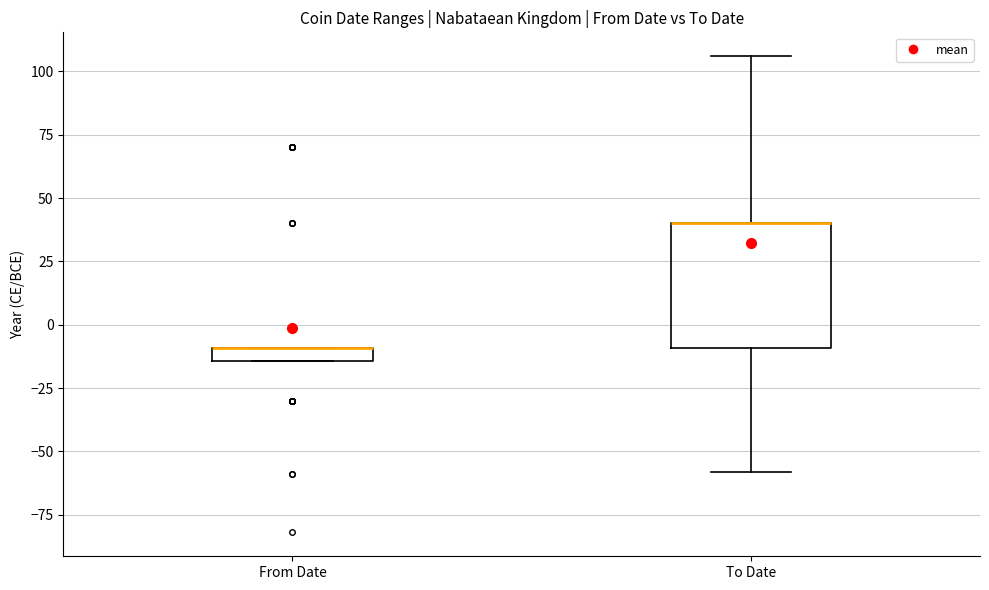

Comparing the boxes themselves (not the whiskers), which one is the tallest?

To Date